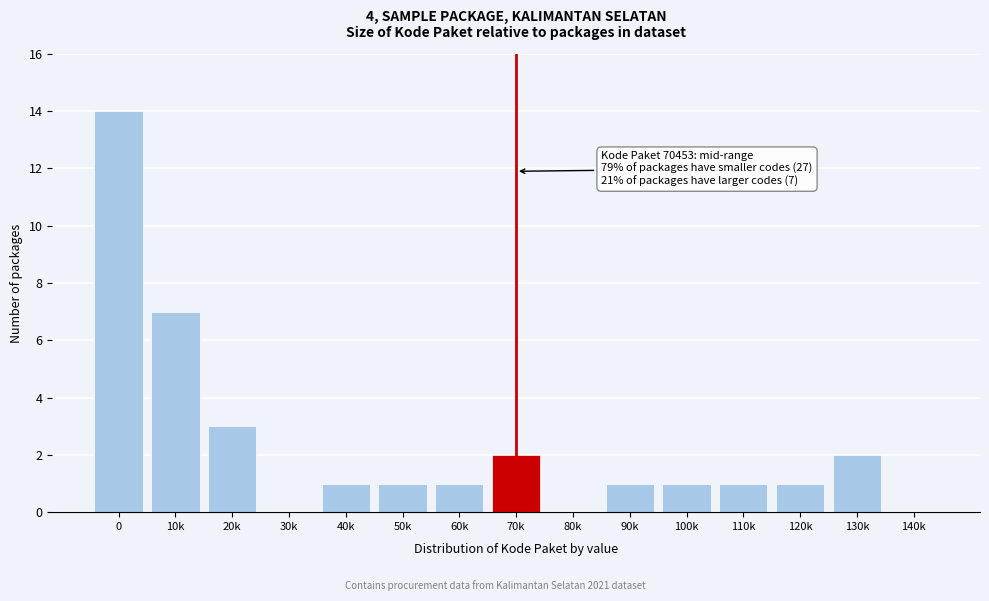

Reading left to right, transcribe all the data shown in this chart.

0=14	10k=7	20k=3	30k=0	40k=1	50k=1	60k=1	70k=2	80k=0	90k=1	100k=1	110k=1	120k=1	130k=2	140k=0